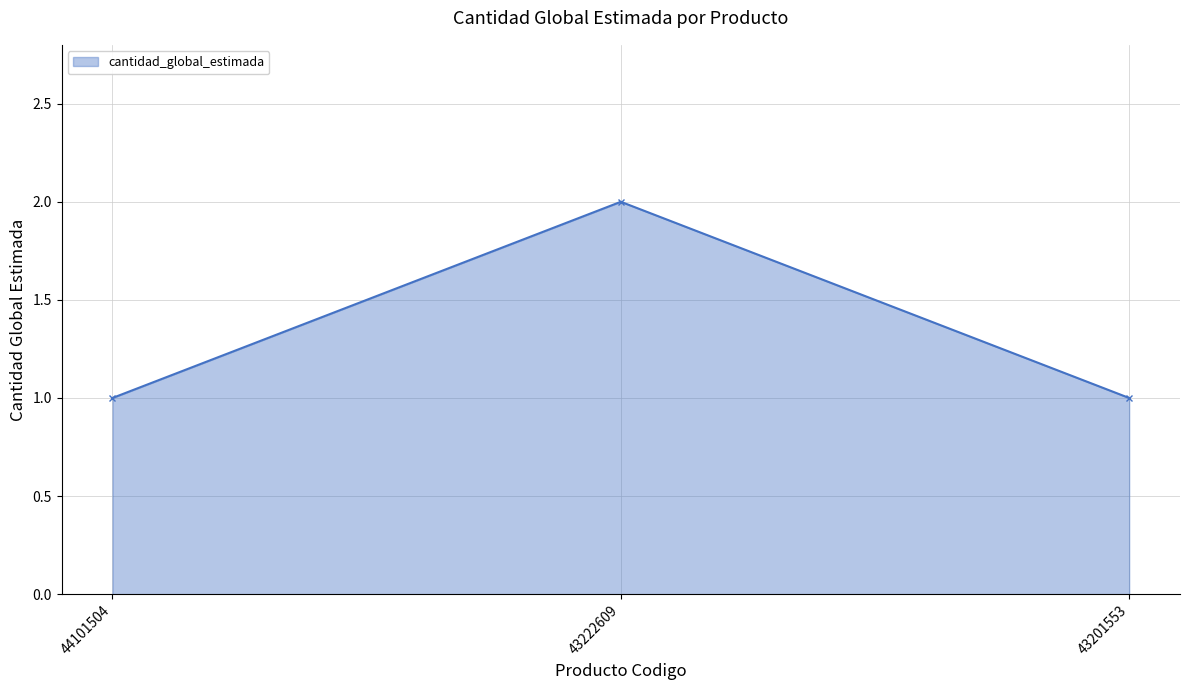

Reading left to right, transcribe all the data shown in this chart.

1	2	1